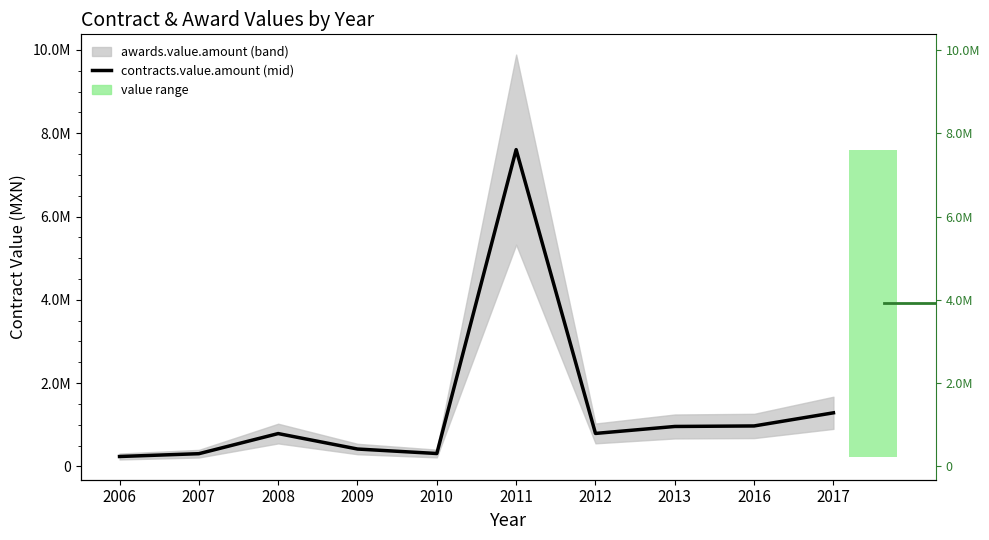

What is the value of the 4th bar from the left?

417600.0